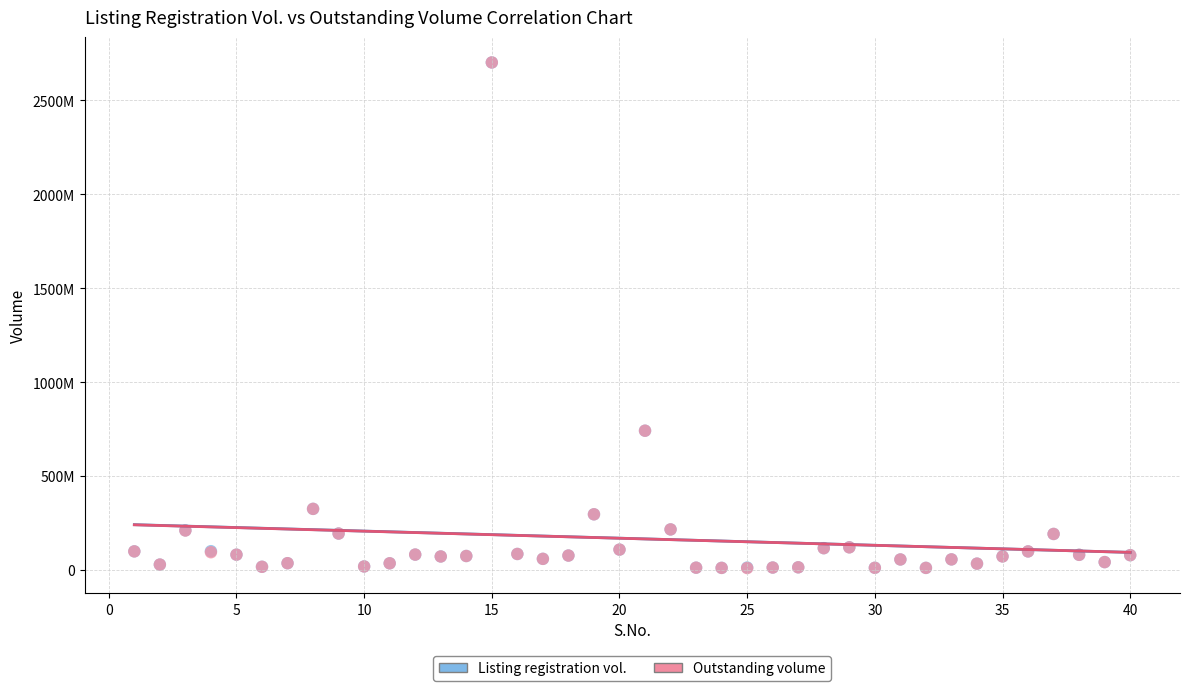

What are all the series names shown in the legend?

Listing registration vol., Outstanding volume